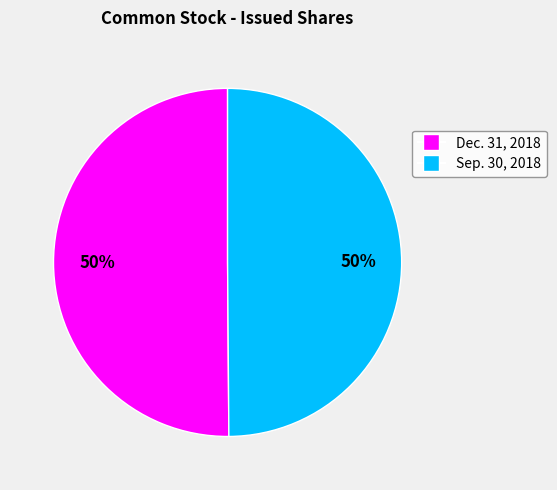

Is it true that Dec. 31, 2018 is 39% of the pie?

False